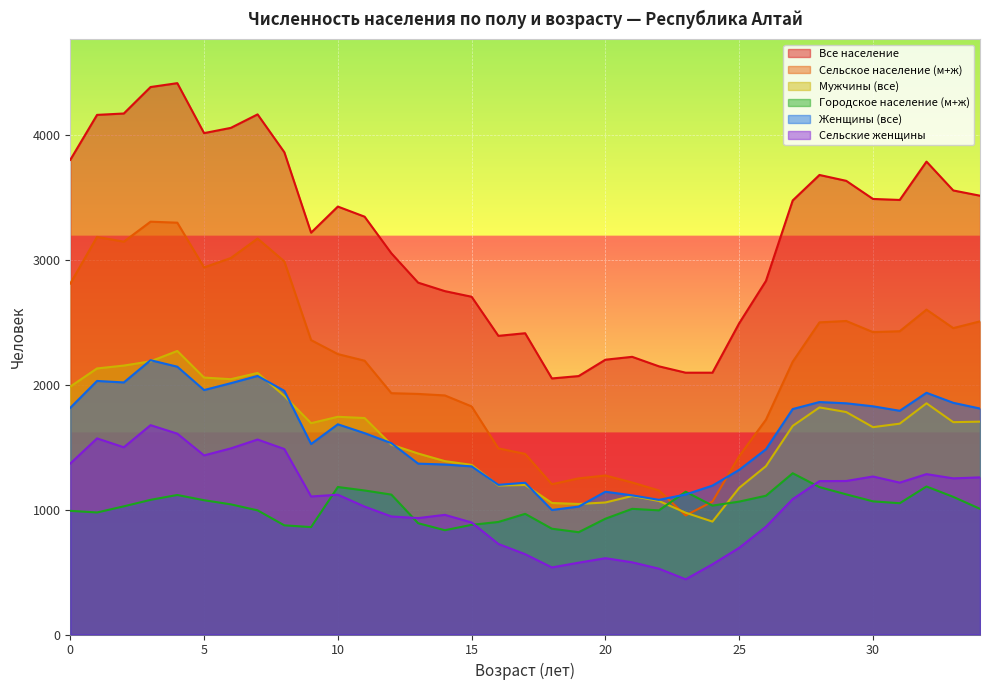

What is the difference between the second highest and minimum values in the Все население series?

2333